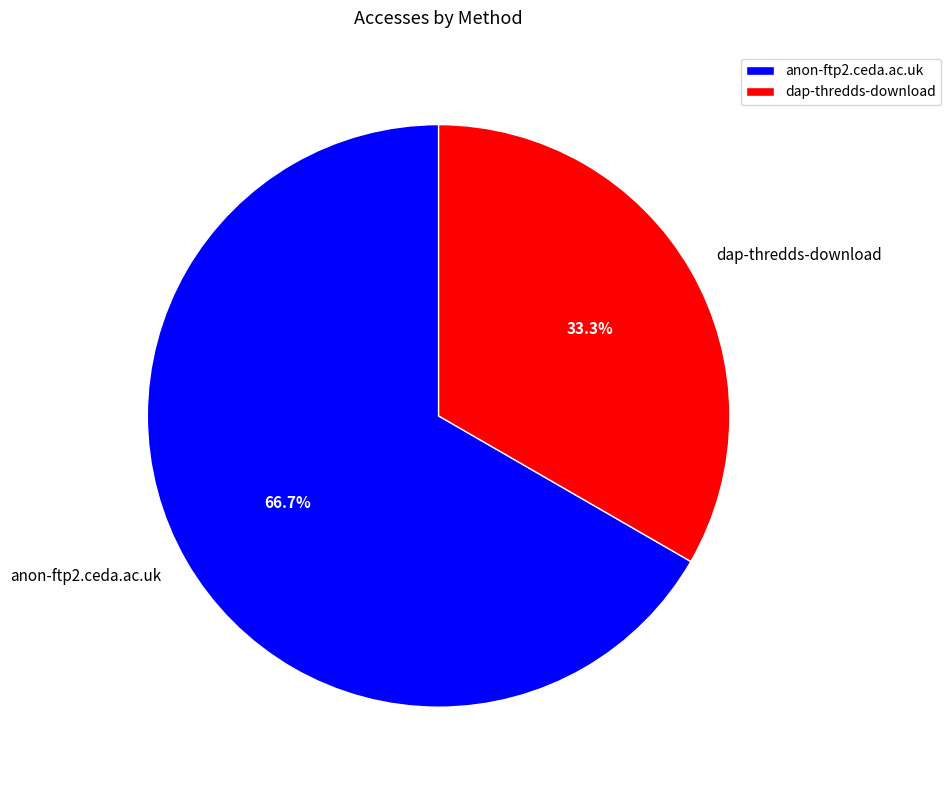

To the nearest percent, what is the combined percentage of dap-thredds-download and anon-ftp2.ceda.ac.uk?

100%